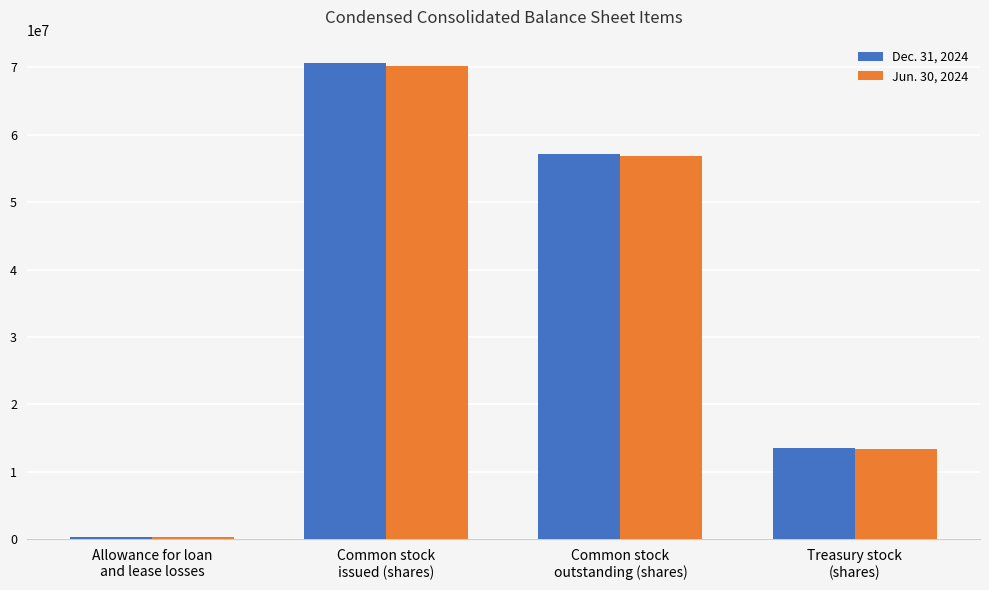

Reading left to right, extract all data points from this chart.

Dec. 31, 2024: Allowance for loan
and lease losses=270605	Common stock
issued (shares)=70571332	Common stock
outstanding (shares)=57097632	Treasury stock
(shares)=13473700
Jun. 30, 2024: Allowance for loan
and lease losses=260542	Common stock
issued (shares)=70221632	Common stock
outstanding (shares)=56894565	Treasury stock
(shares)=13327067